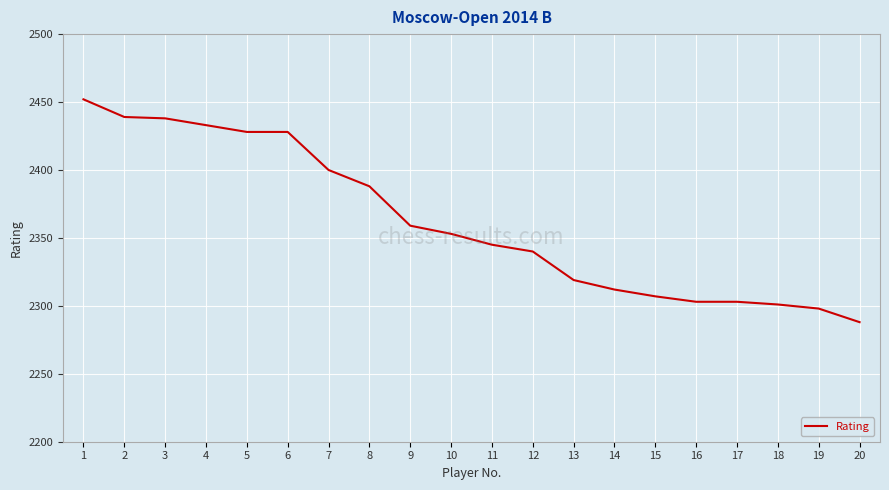

What is the minimum value shown in the chart?

2288